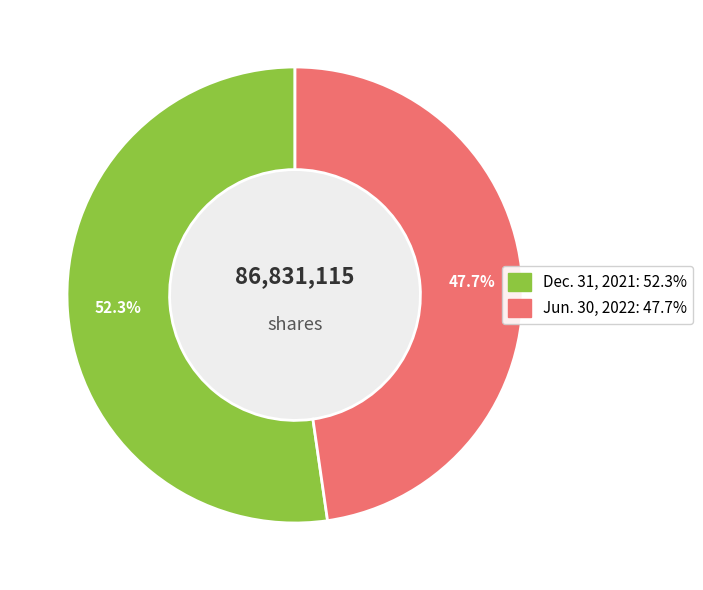

Does any single category account for the majority?

Yes